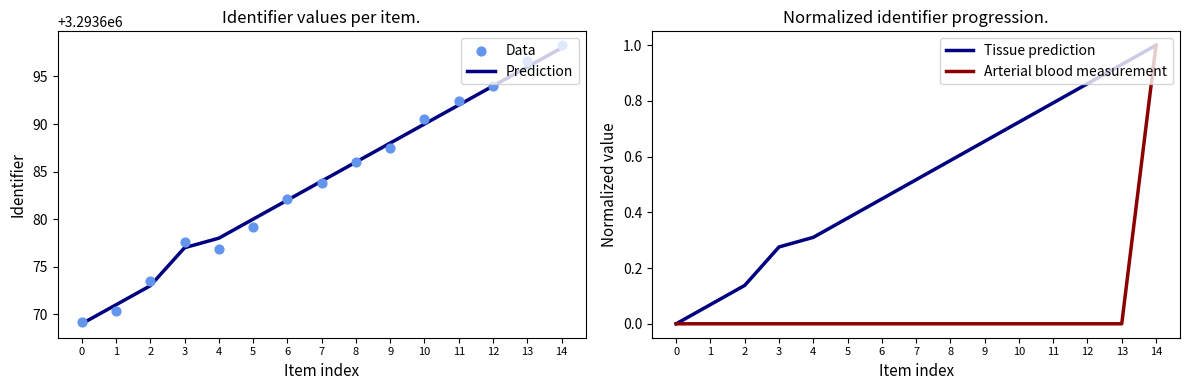

At which category is the sum across all series the highest?

14